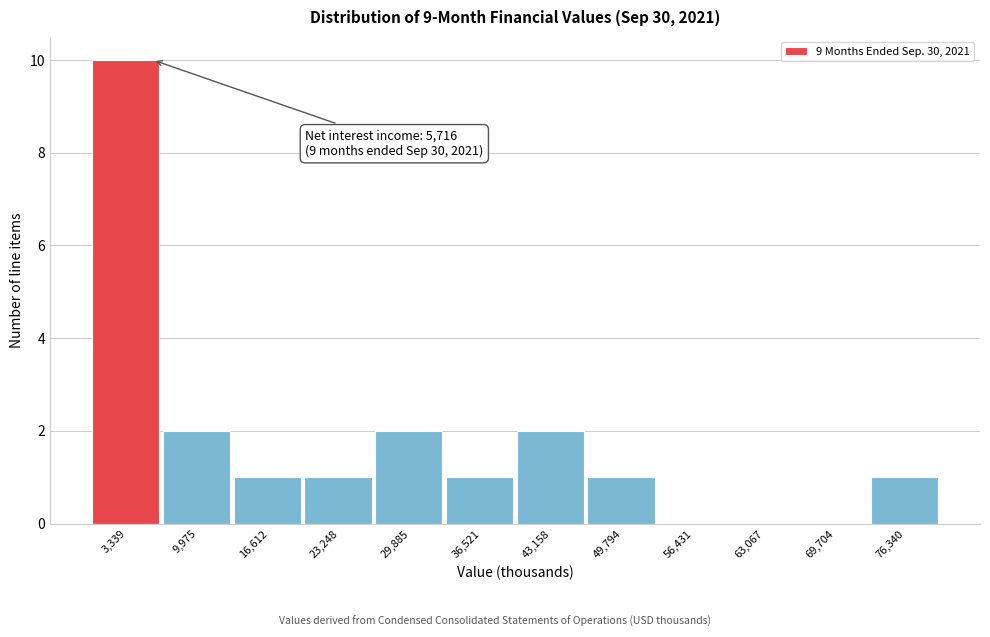

Over which range of the x-axis is the bar tallest?

0 to 7000